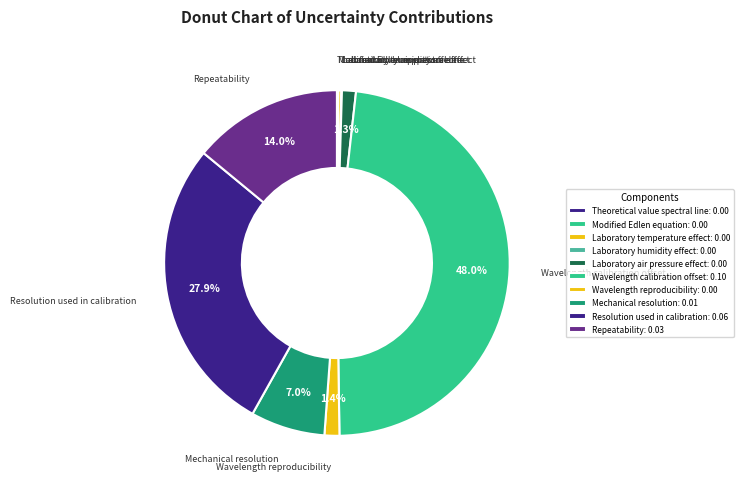

Does any single category account for the majority?

No